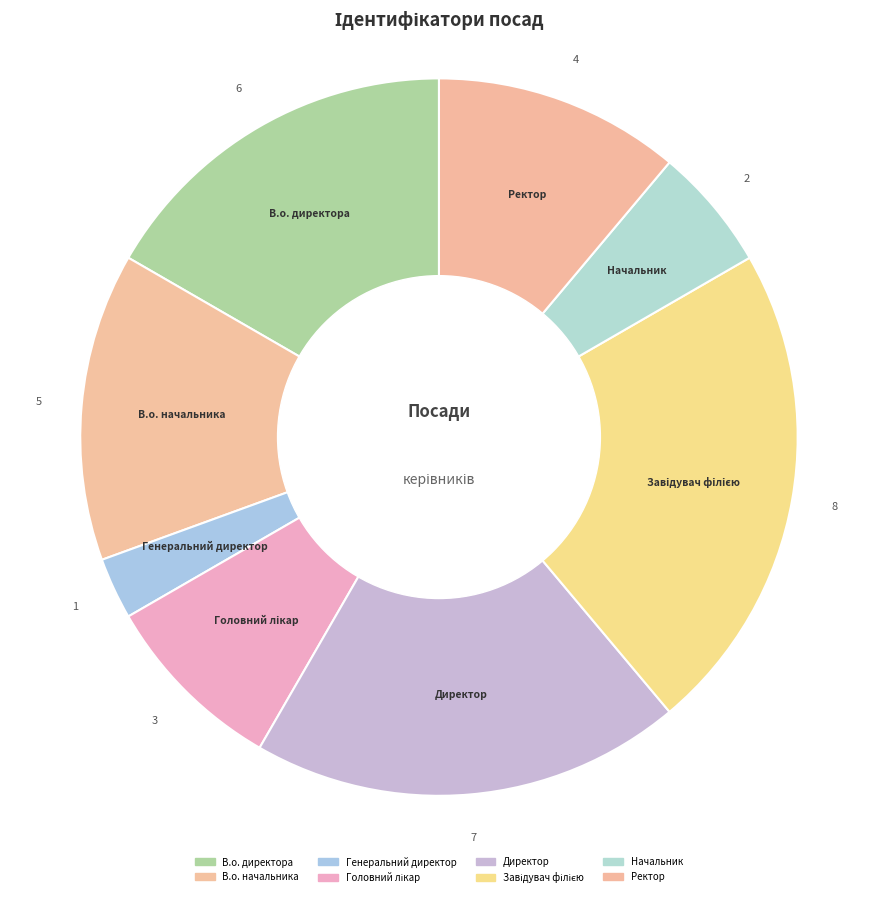

What is the change in value from Головний лікар to Завідувач філією?

+5